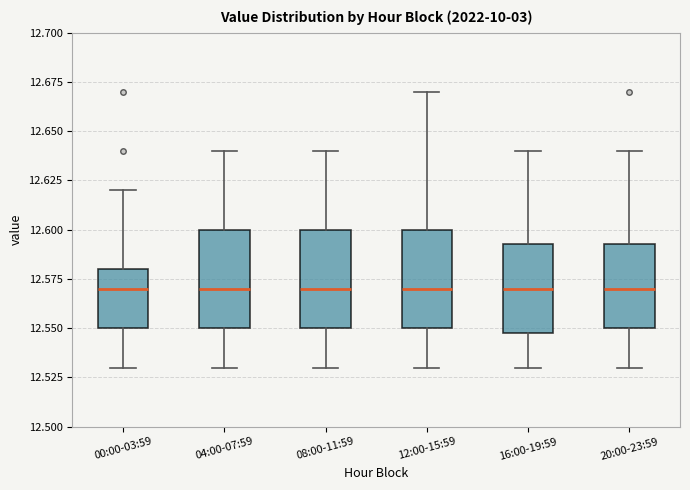

Where does the median line of the box for 08:00-11:59 sit on the y-axis? The values are not printed on the chart, so give them approximately, as read against the axis.

12.570